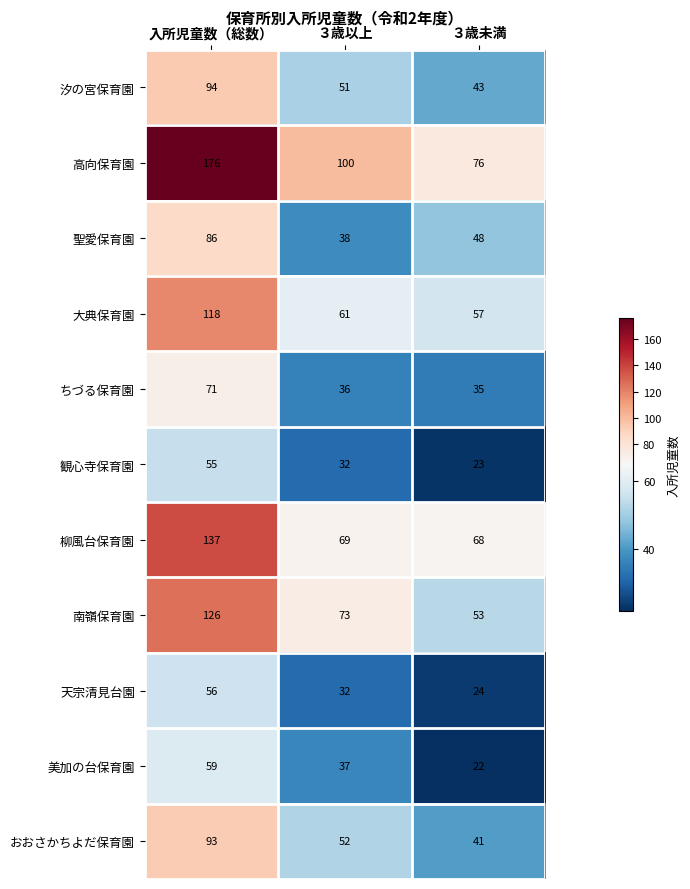

Rank the series by their maximum value, from highest to lowest.

高向保育園, 柳風台保育園, 南嶺保育園, 大典保育園, 汐の宮保育園, おおさかちよだ保育園, 聖愛保育園, ちづる保育園, 美加の台保育園, 天宗清見台園, 観心寺保育園